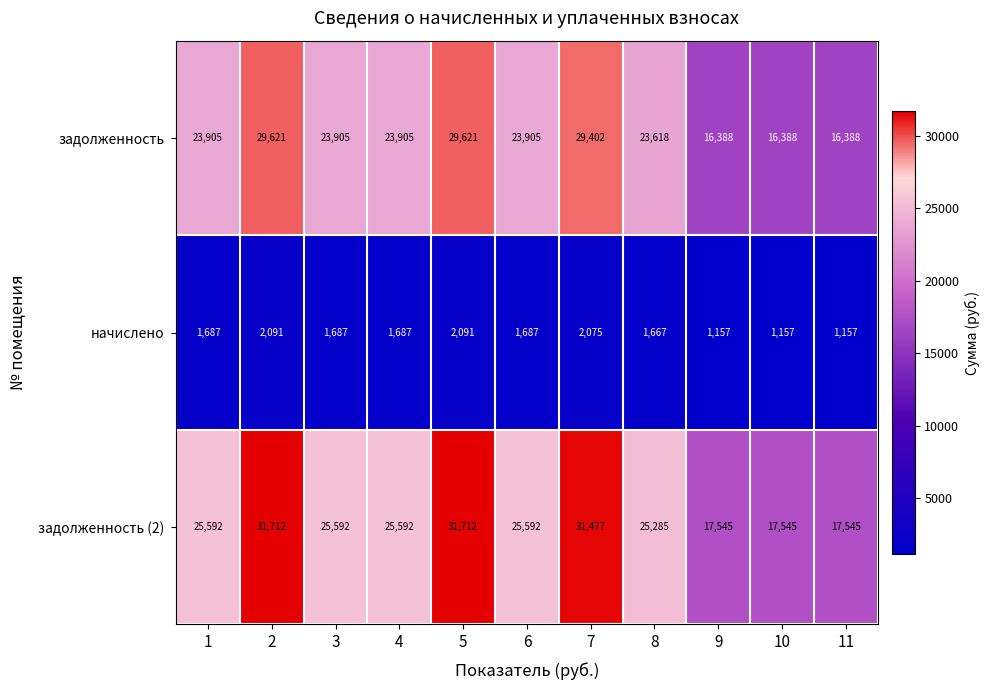

What is the minimum value shown in the chart?

1157